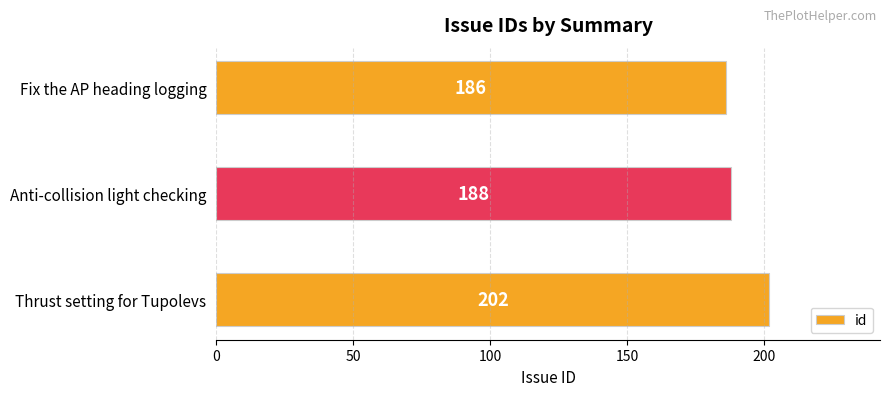

Which has a higher value, Anti-collision light checking or Fix the AP heading logging?

Anti-collision light checking